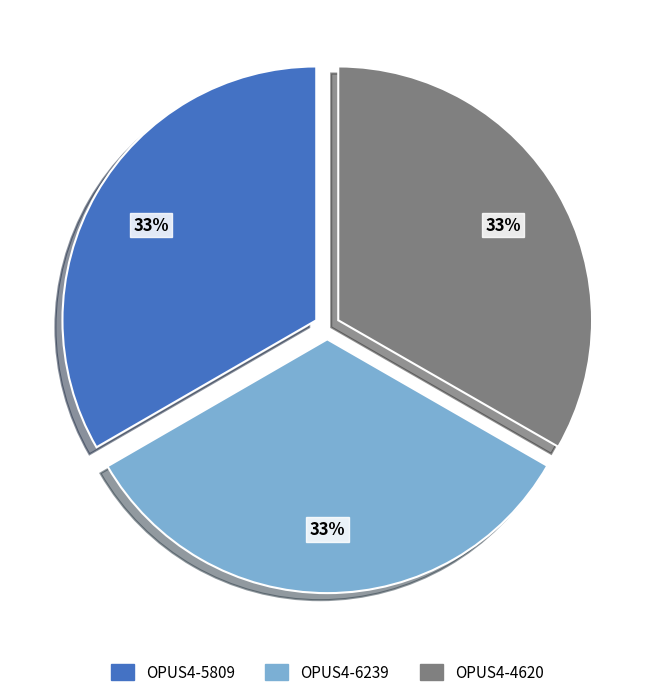

Approximately how many times larger is the value at OPUS4-6239 compared to OPUS4-4620?

1.0